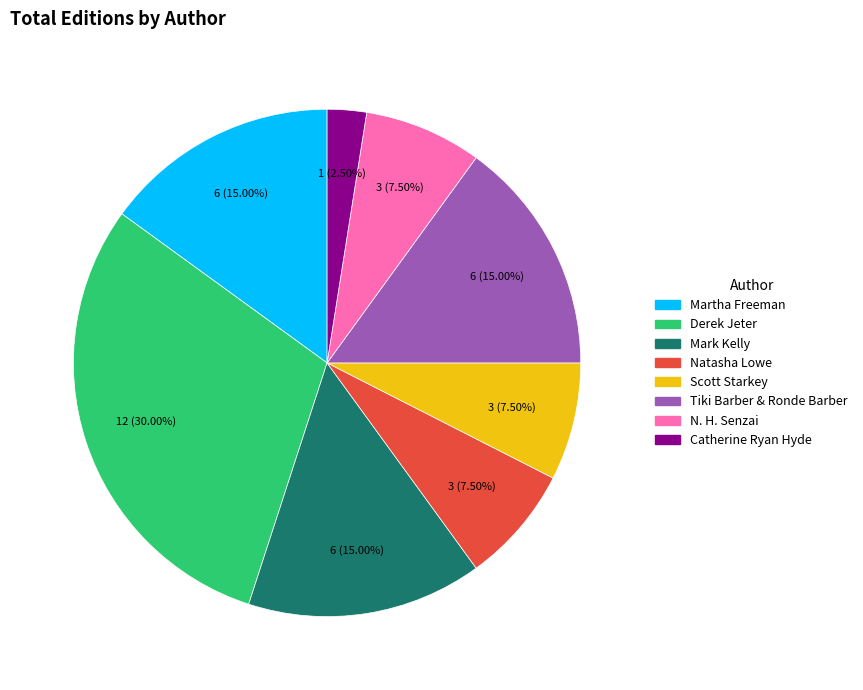

How many slices are in this pie chart?

8